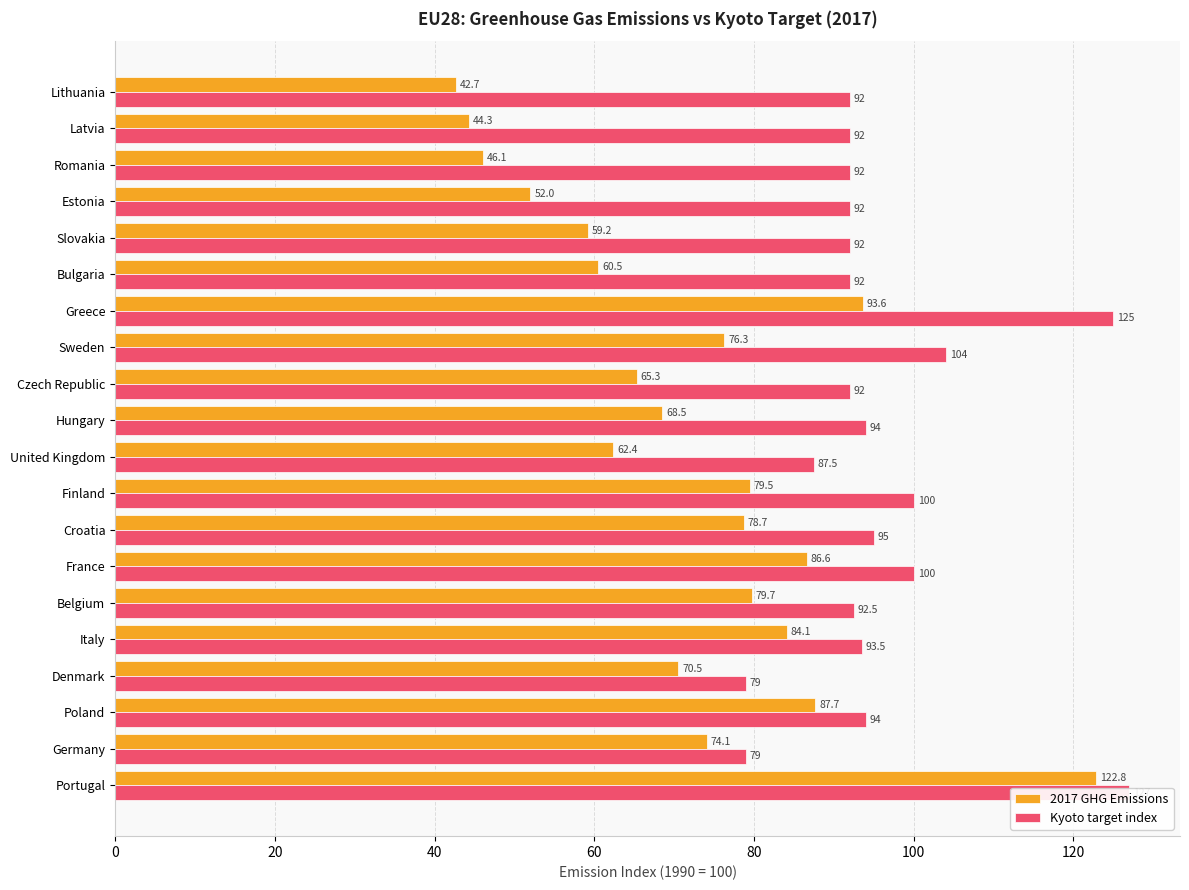

What is the label of the 15th bar from the right?

Bulgaria